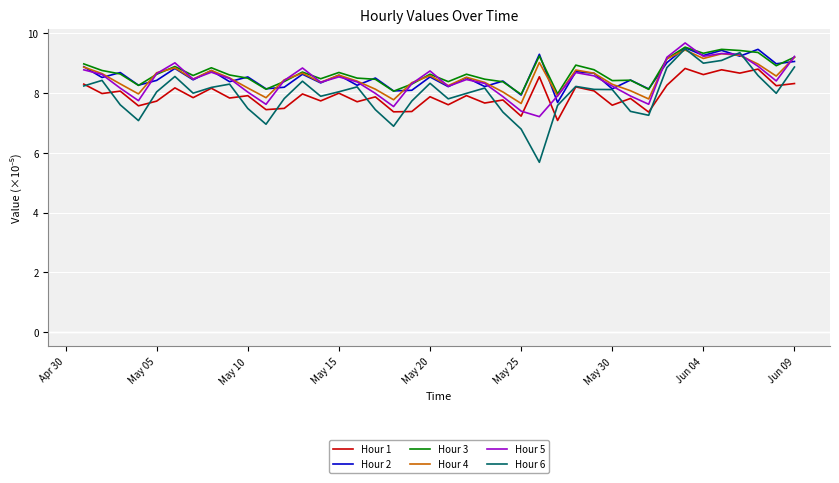

What is the sum of all Hour 4 values?

340.9